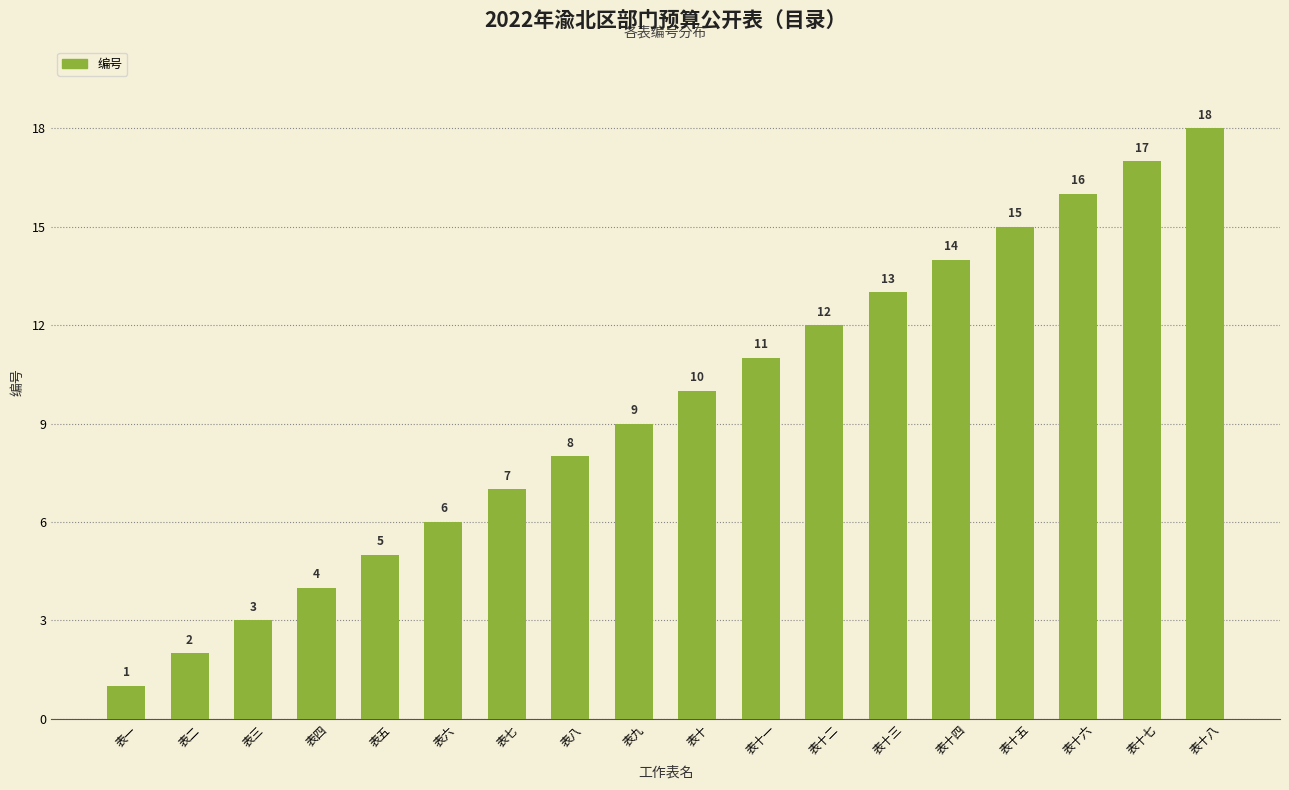

True or false: the data shows 5 at 表三.

False